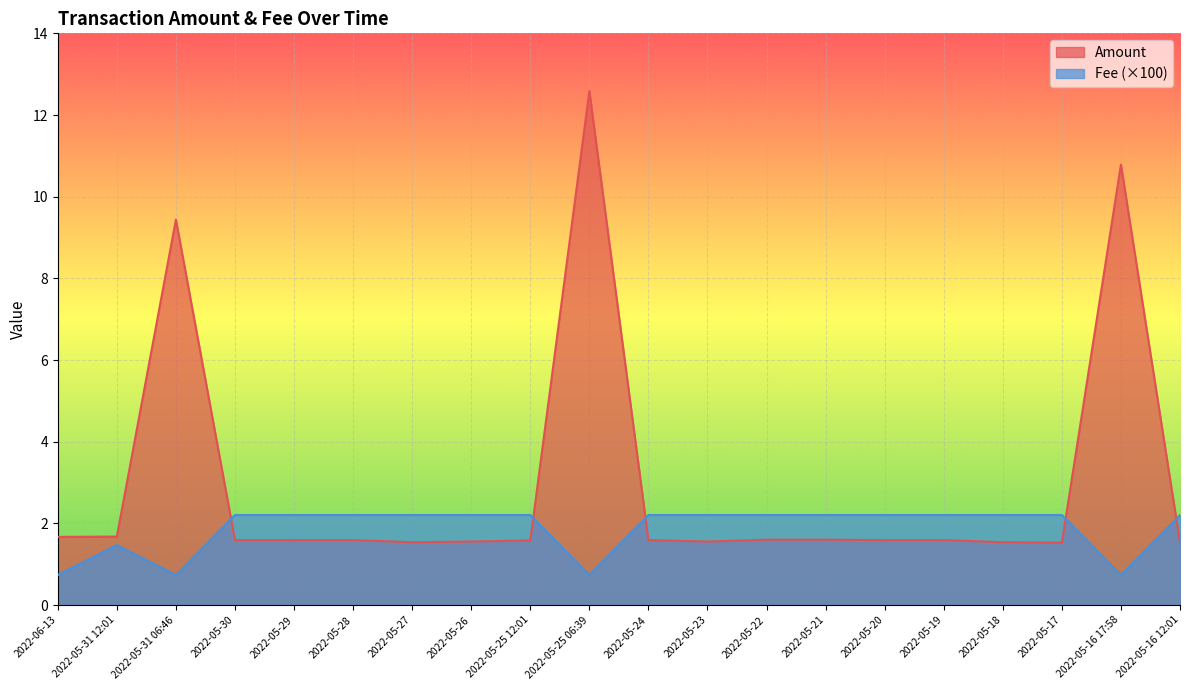

What is the label of the 17th point from the right?

2022-05-30